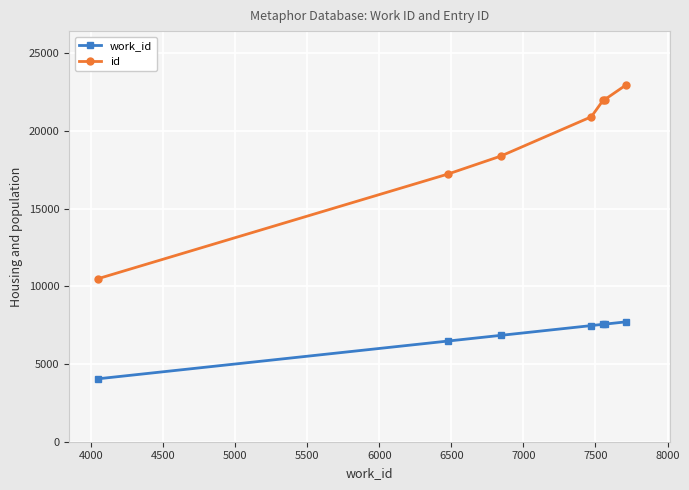

What is the maximum value shown in the chart?

22970